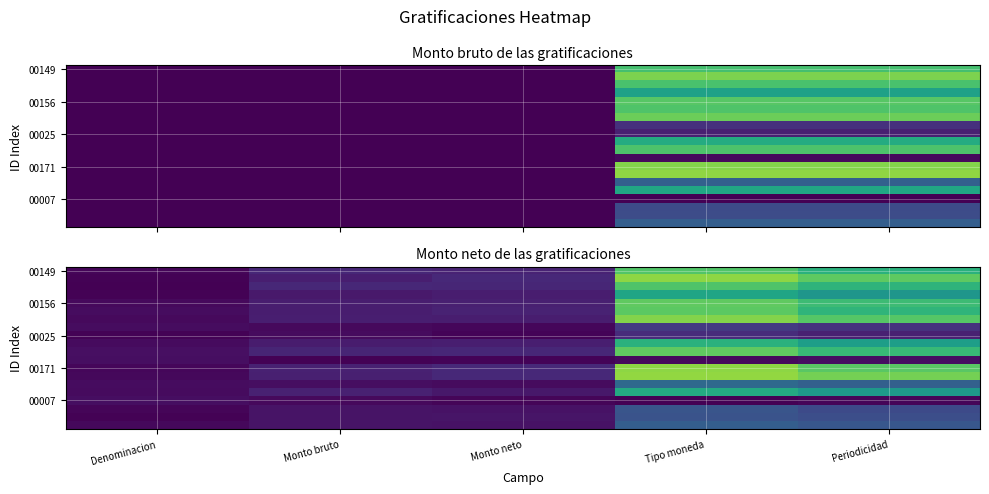

What is the total value across all series at Monto neto?

1.7